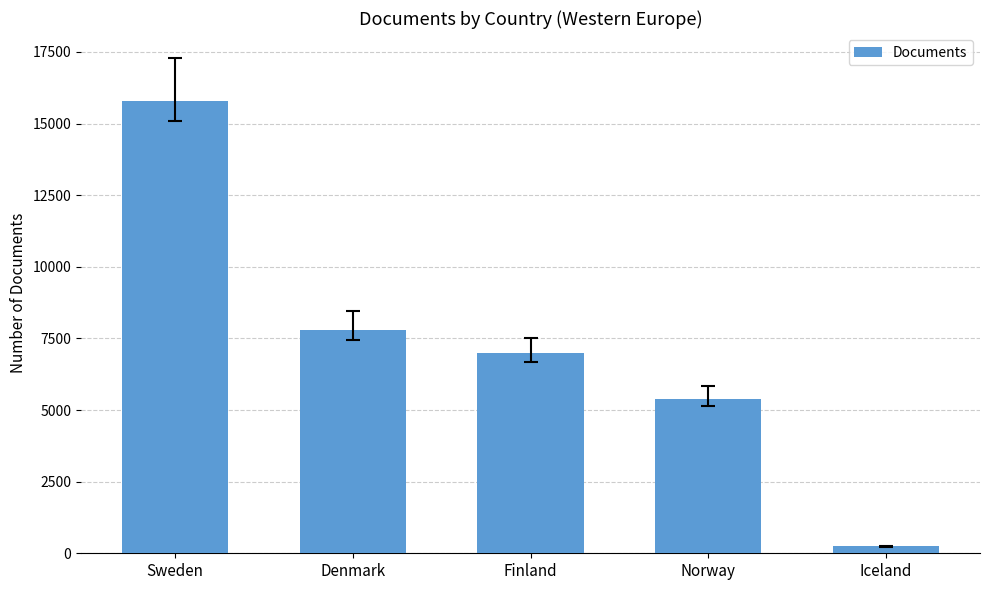

Is it true that the value at Finland is 4147?

False